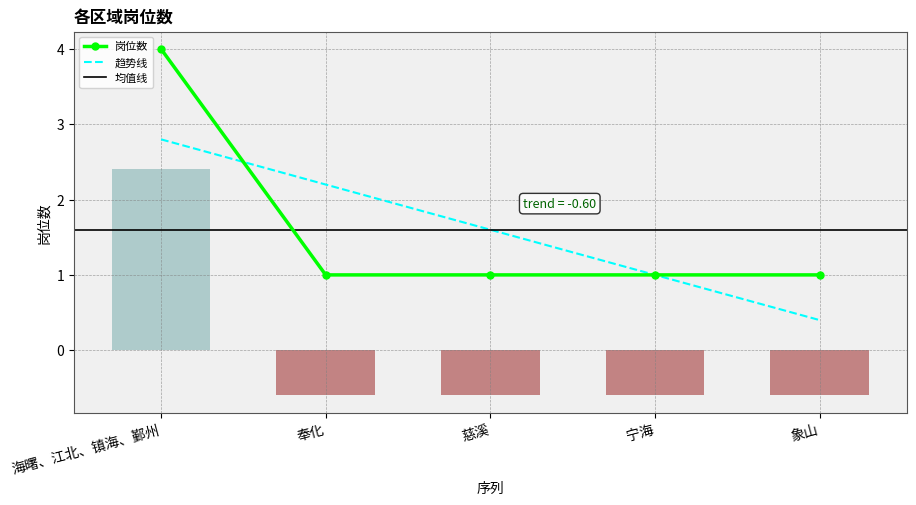

What is the difference between the maximum and minimum values?

3